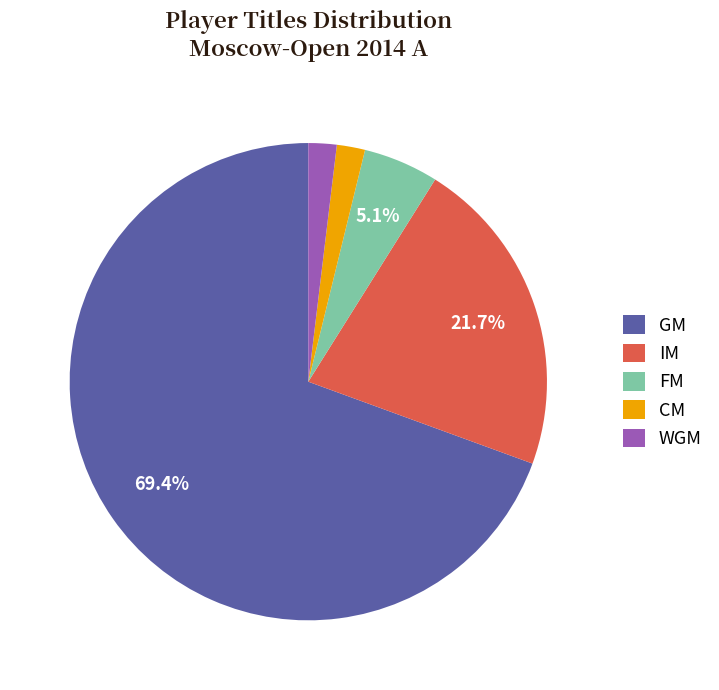

Which slice is the largest?

GM